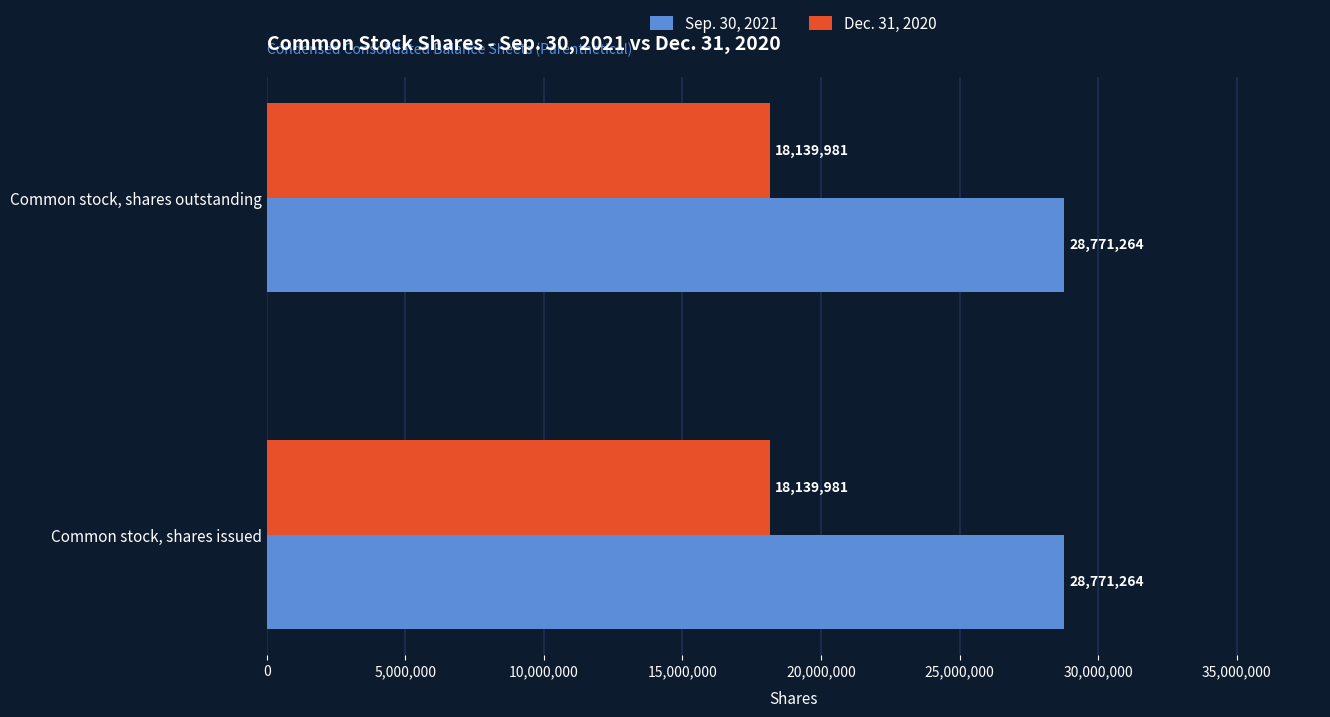

What is the maximum value shown in the chart?

28771264